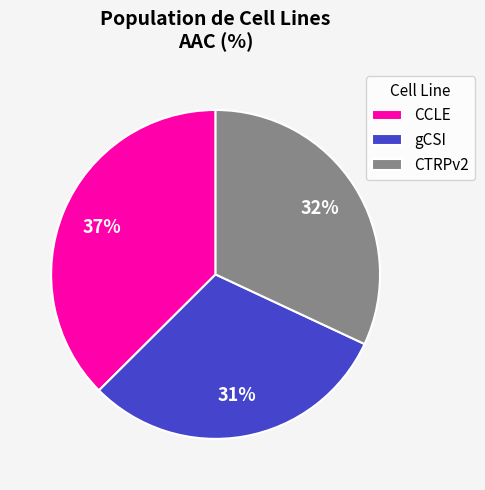

How many slices are in this pie chart?

3